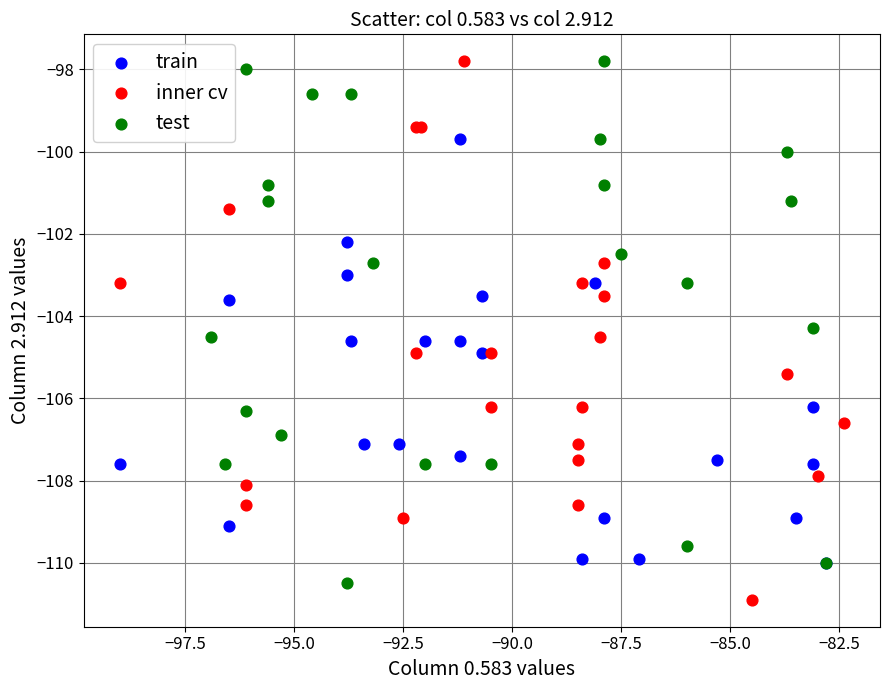

Which series has the widest spread of Y values?

inner cv